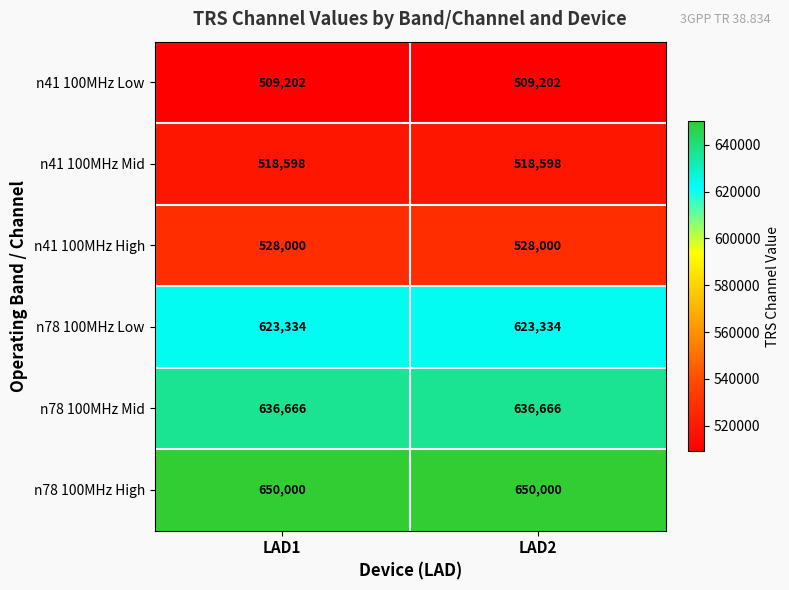

Count the number of data series in this chart.

6